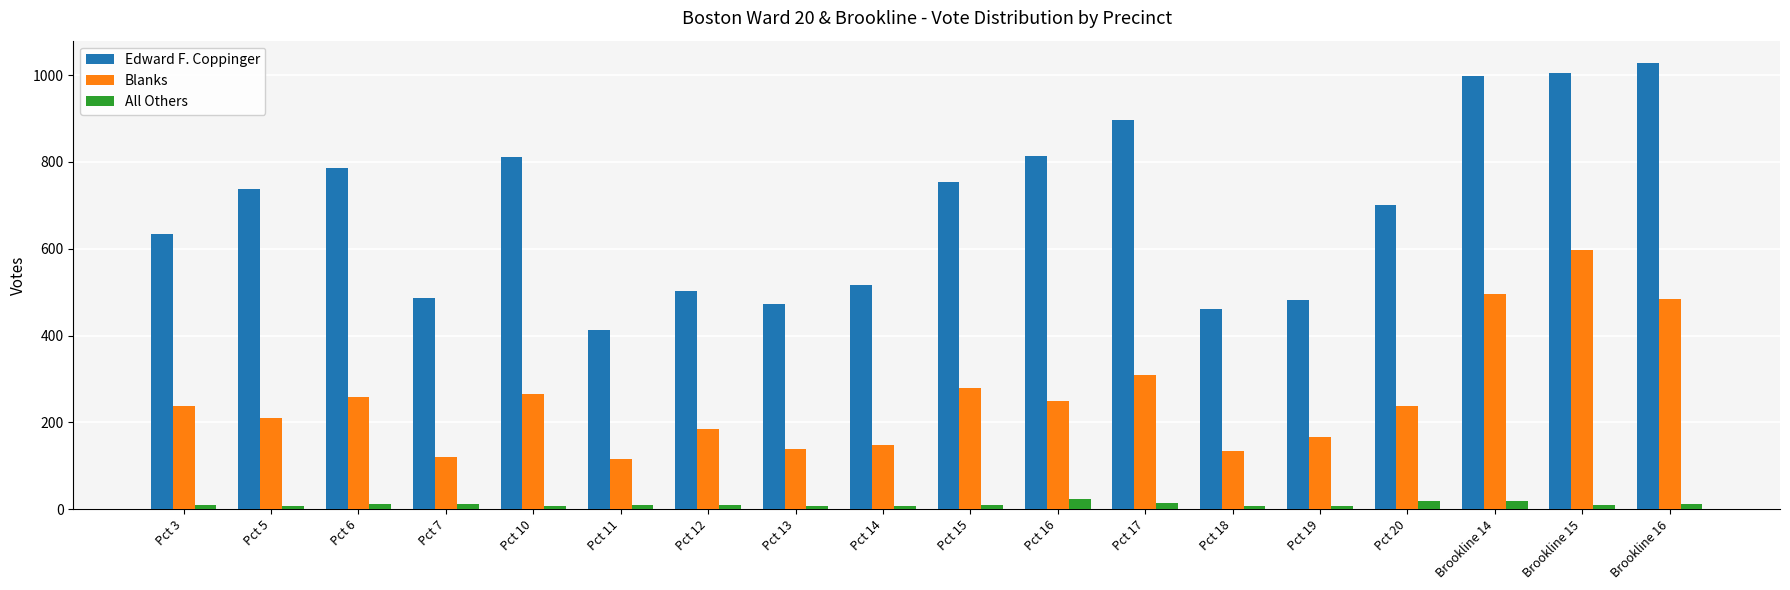

What are all the series names shown in the legend?

Edward F. Coppinger, Blanks, All Others